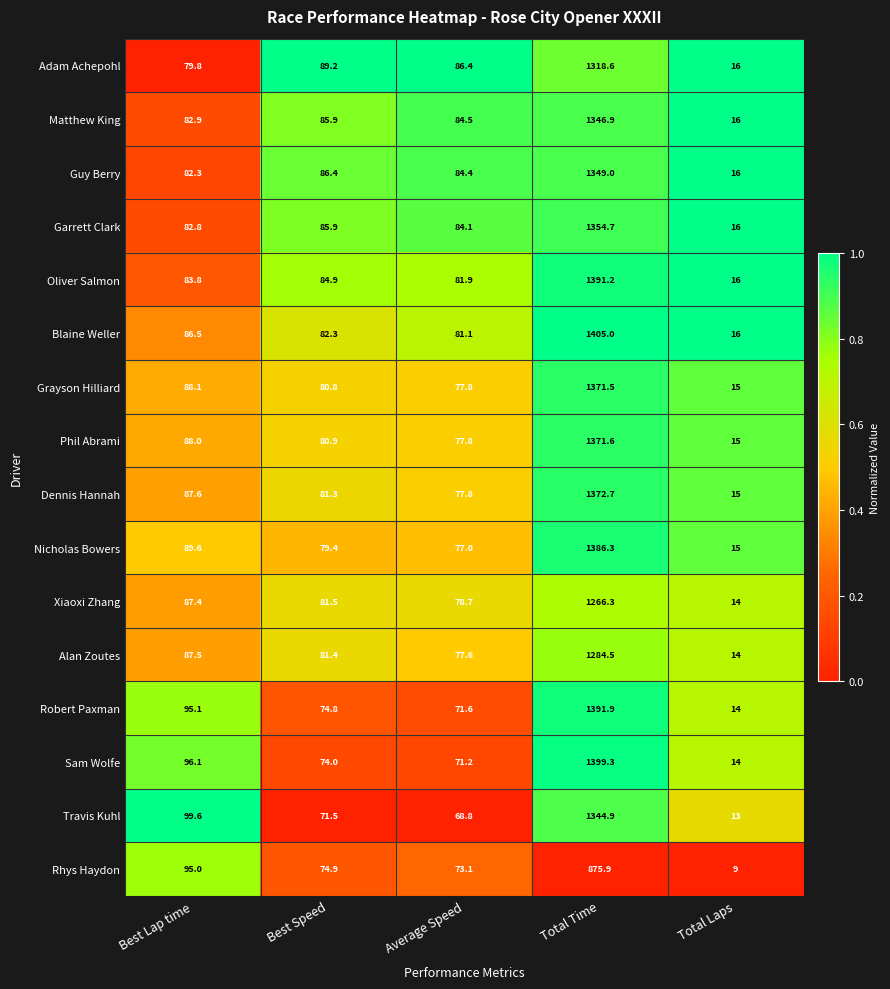

At which category is the sum across all series the highest?

Total Time